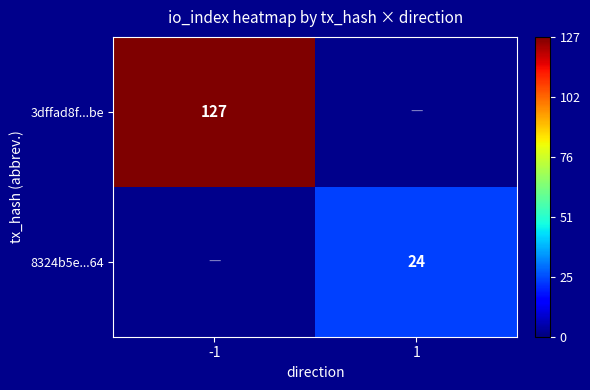

Is it true that 3dffad8f...be equals 127 at -1?

True